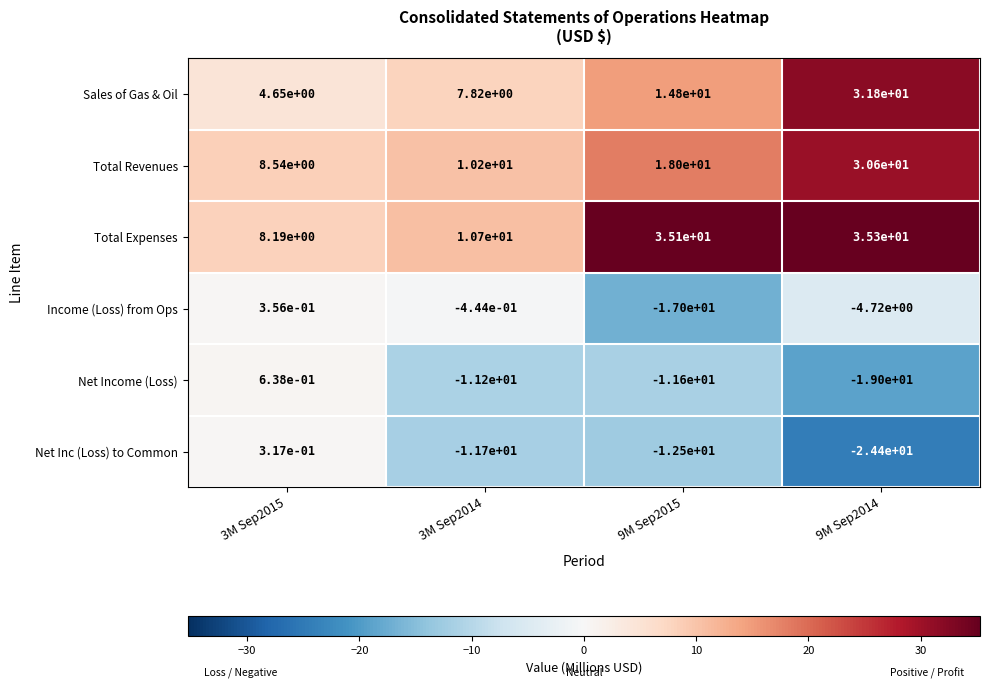

What is the total value across all series at 3M Sep2015?

22.7